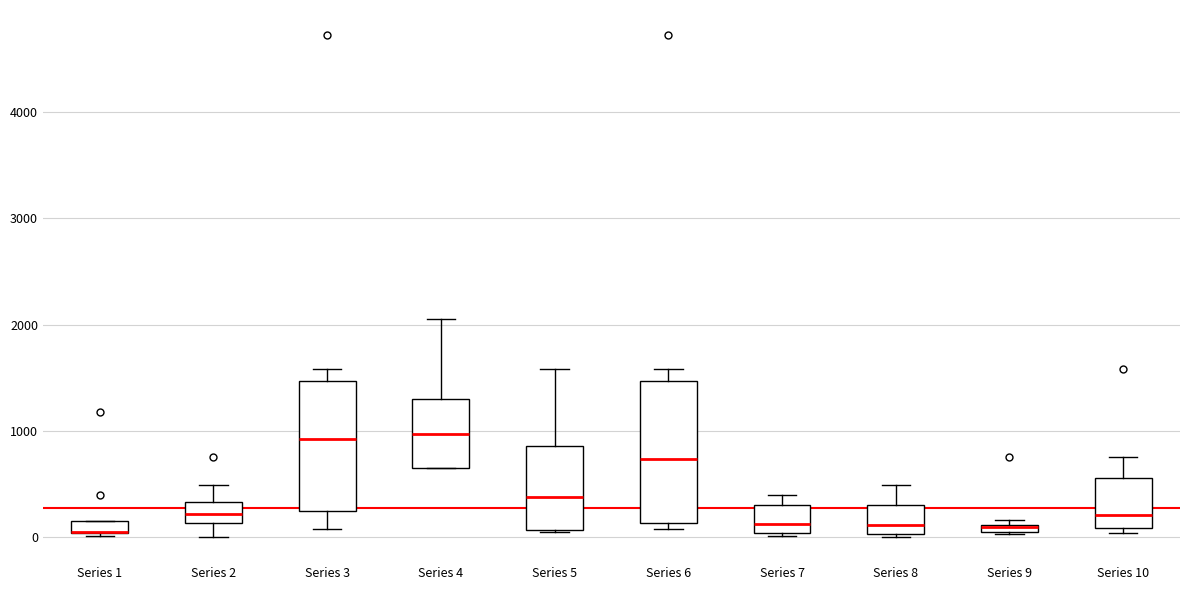

Where does the median line of the box for Series 10 sit on the y-axis? The values are not printed on the chart, so give them approximately, as read against the axis.

200